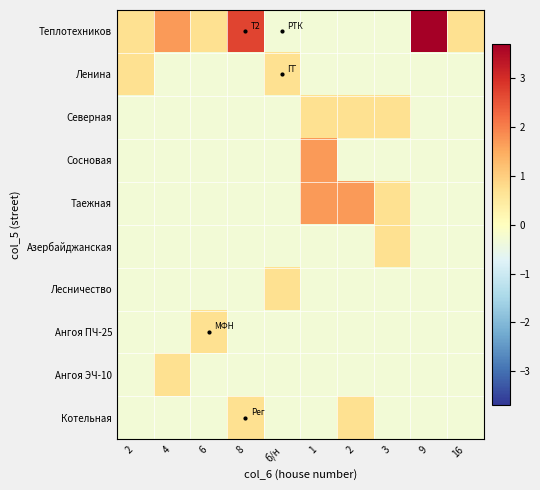

At how many categories does at least one series exceed 1?

5